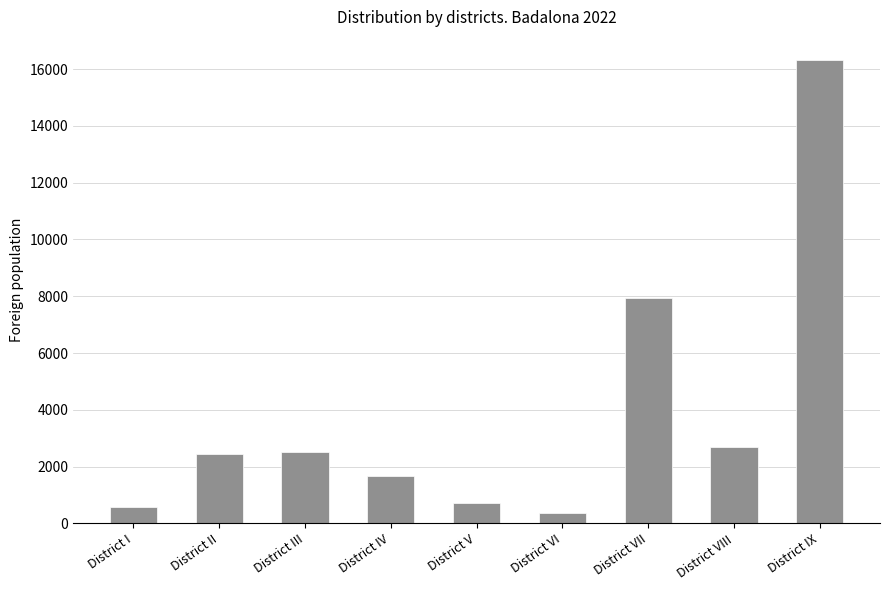

What is the label of the 5th bar from the left?

District V